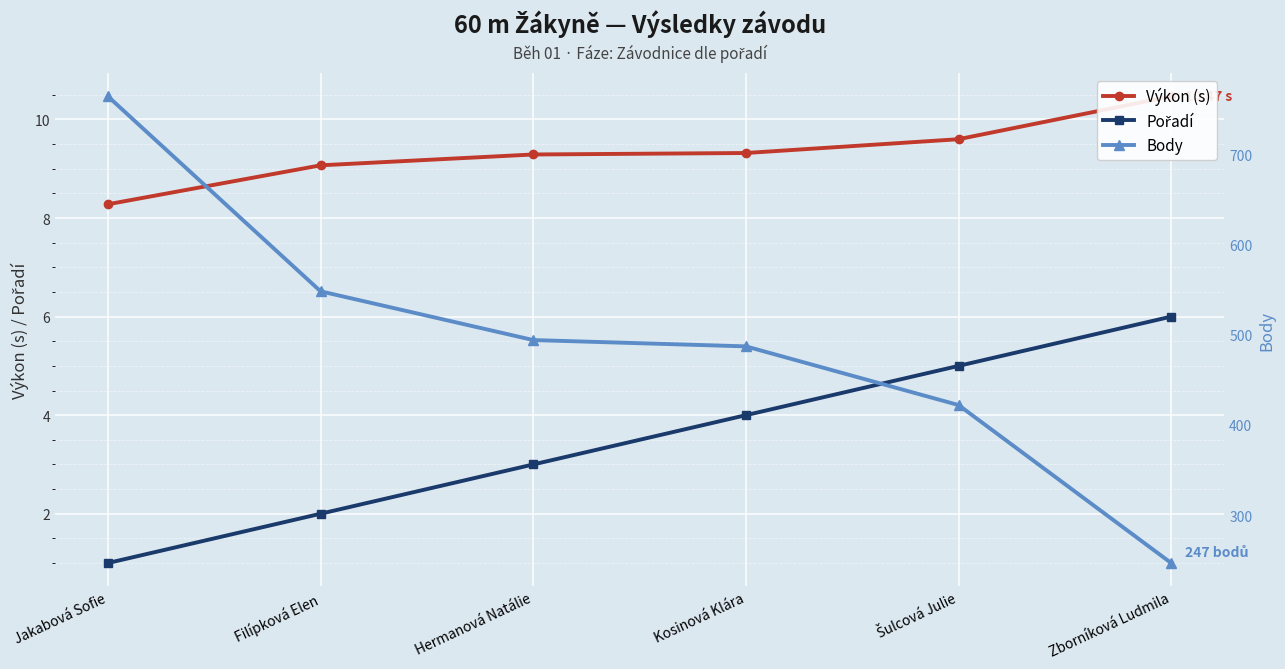

What is the lowest value of the Pořadí series?

1.0